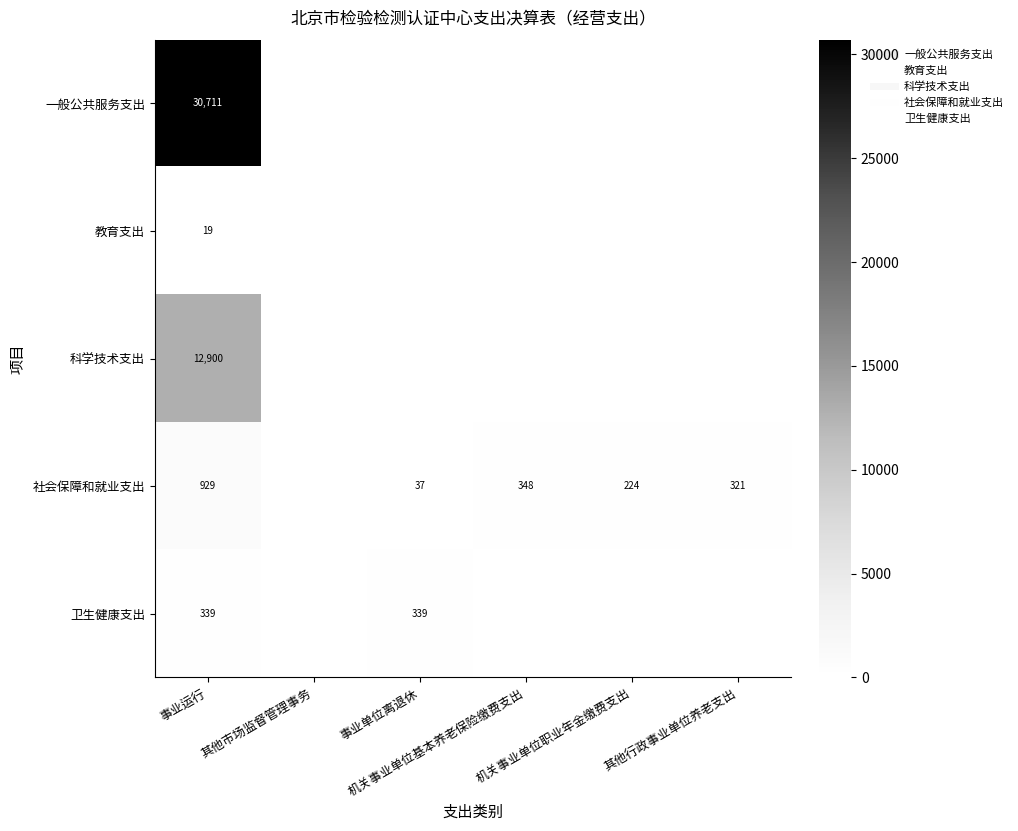

The 教育支出 series shows 6.5 at 机关事业单位职业年金缴费支出. True or false?

False